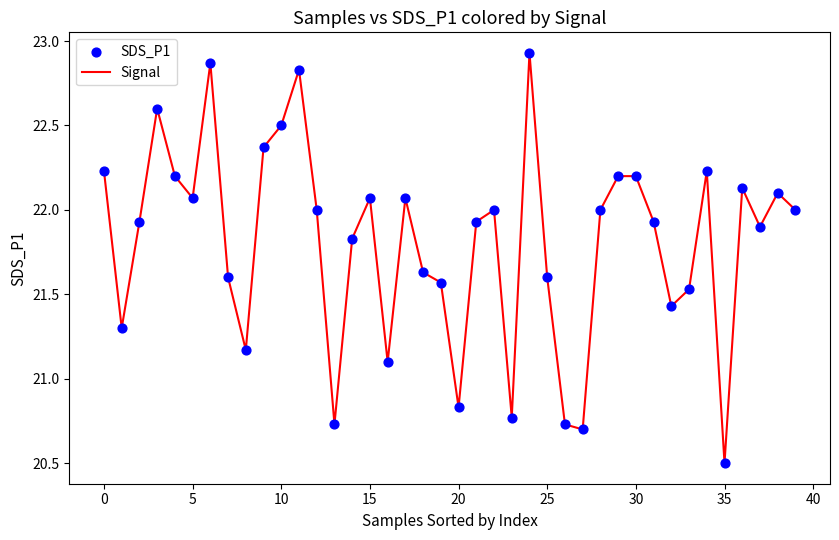

What is the minimum value shown in the chart?

20.5